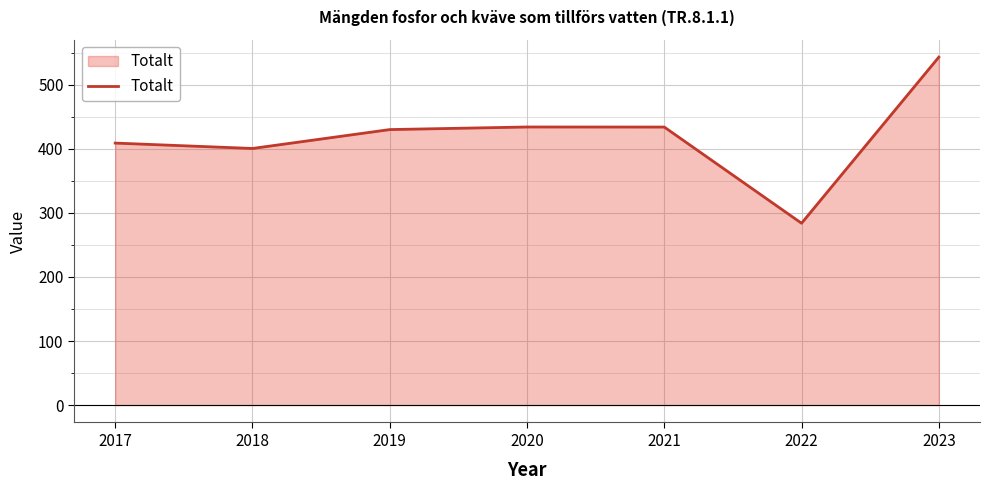

What is the sum of the values at 2023 and 2021?

977.1